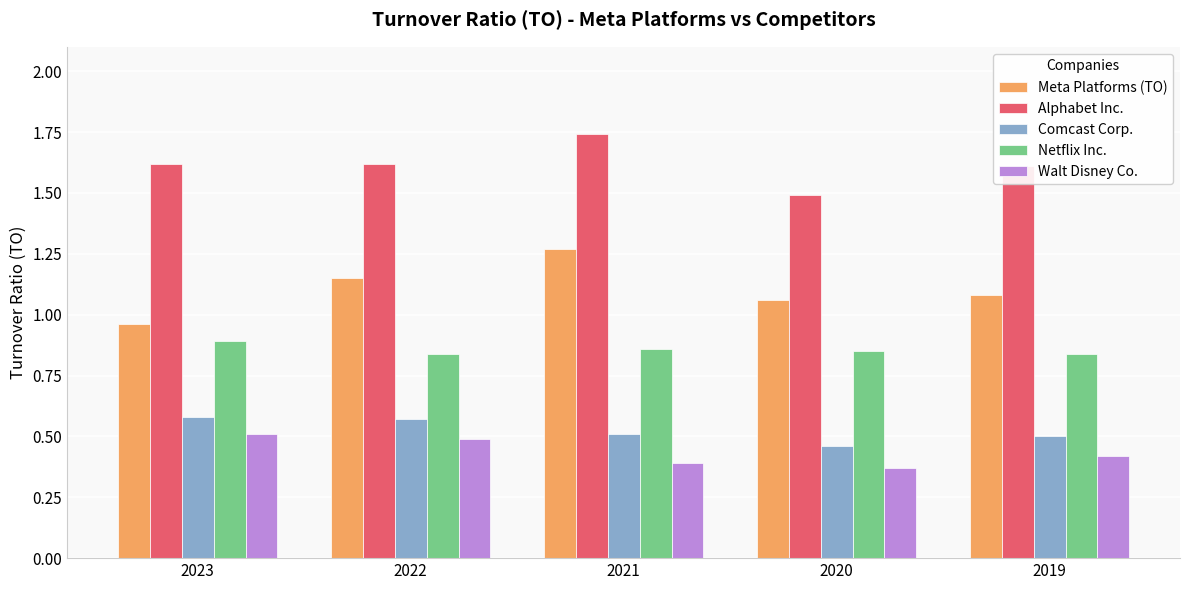

How many distinct data groups are displayed?

5